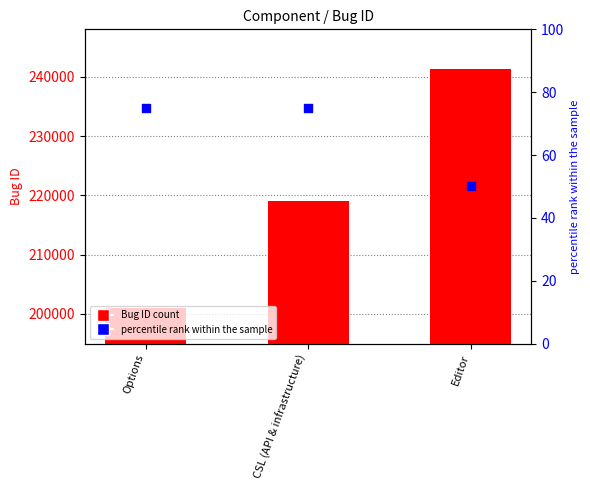

Is the value of percentile rank within the sample at Editor greater than the value of Bug ID at CSL (API & infrastructure)?

No